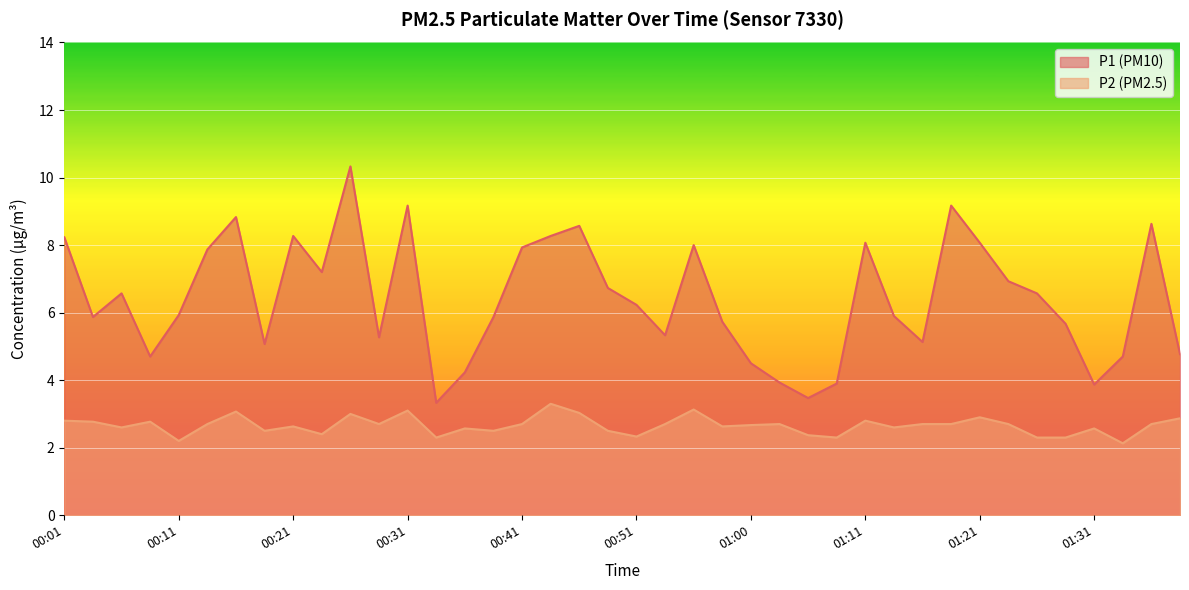

The value of P1 at 00:36 is 4.2. True or false?

True